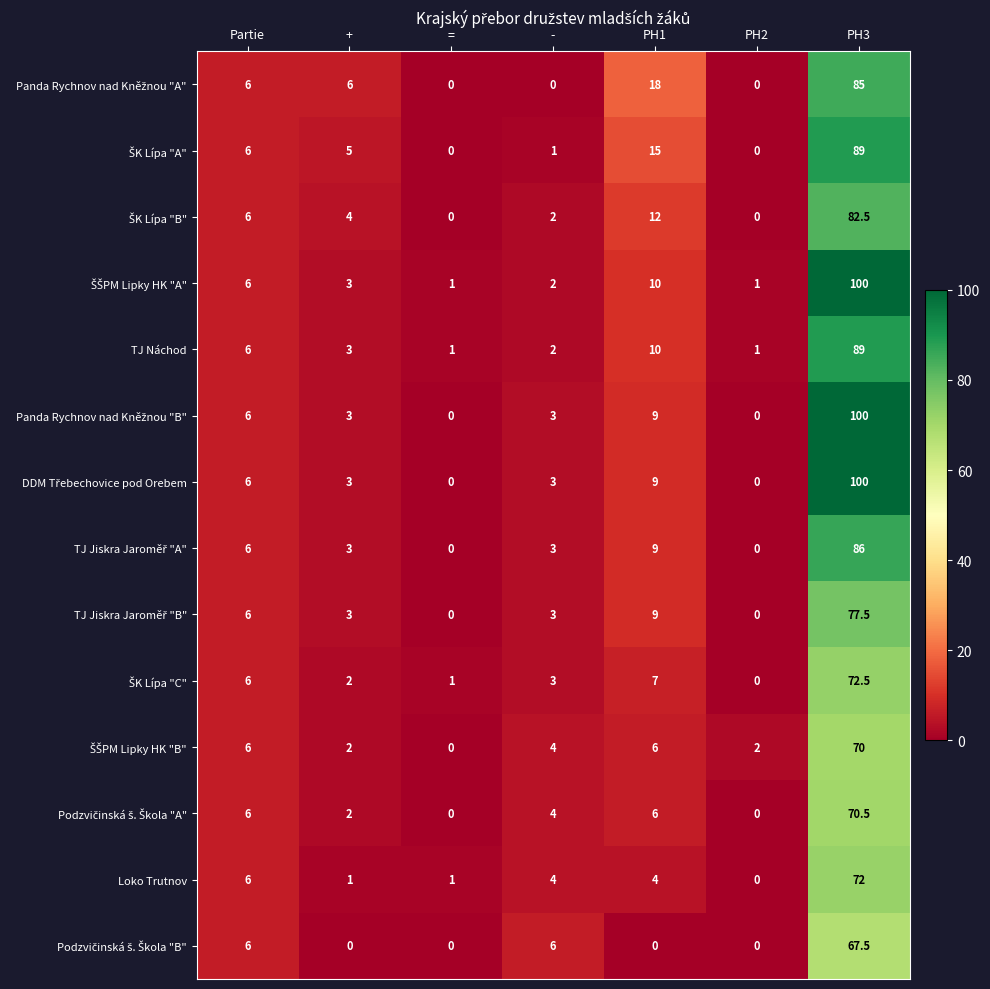

Count the number of categories in the chart.

7